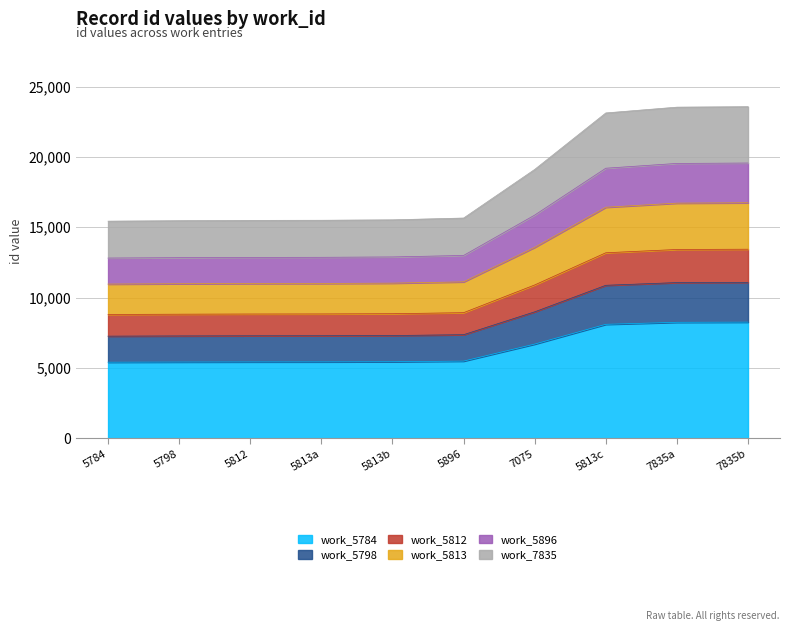

Reading left to right, what are all the values shown in this chart?

15432.0	15465.0	15487.0	15496.0	15526.0	15654.0	19113.0	23129.0	23540.0	23574.0